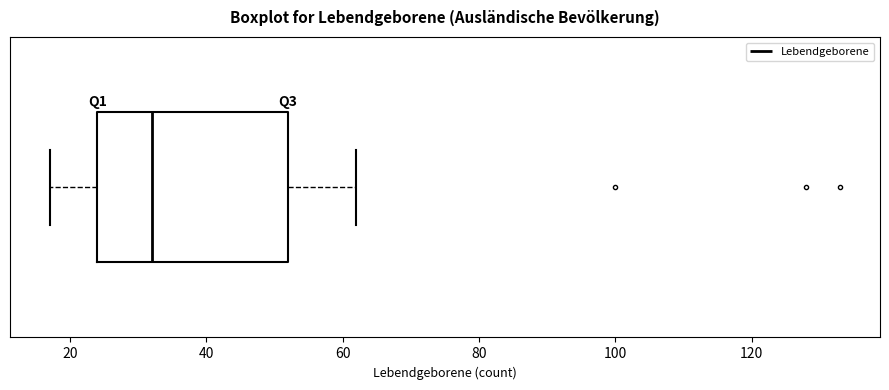

Read this box plot against the x-axis: the position of the median line, the range covered by the box, and the ends of both whiskers. The values are not printed on the chart, so give them approximately, as read against the axis.

median 32, box 24 to 52, whiskers 18 to 62